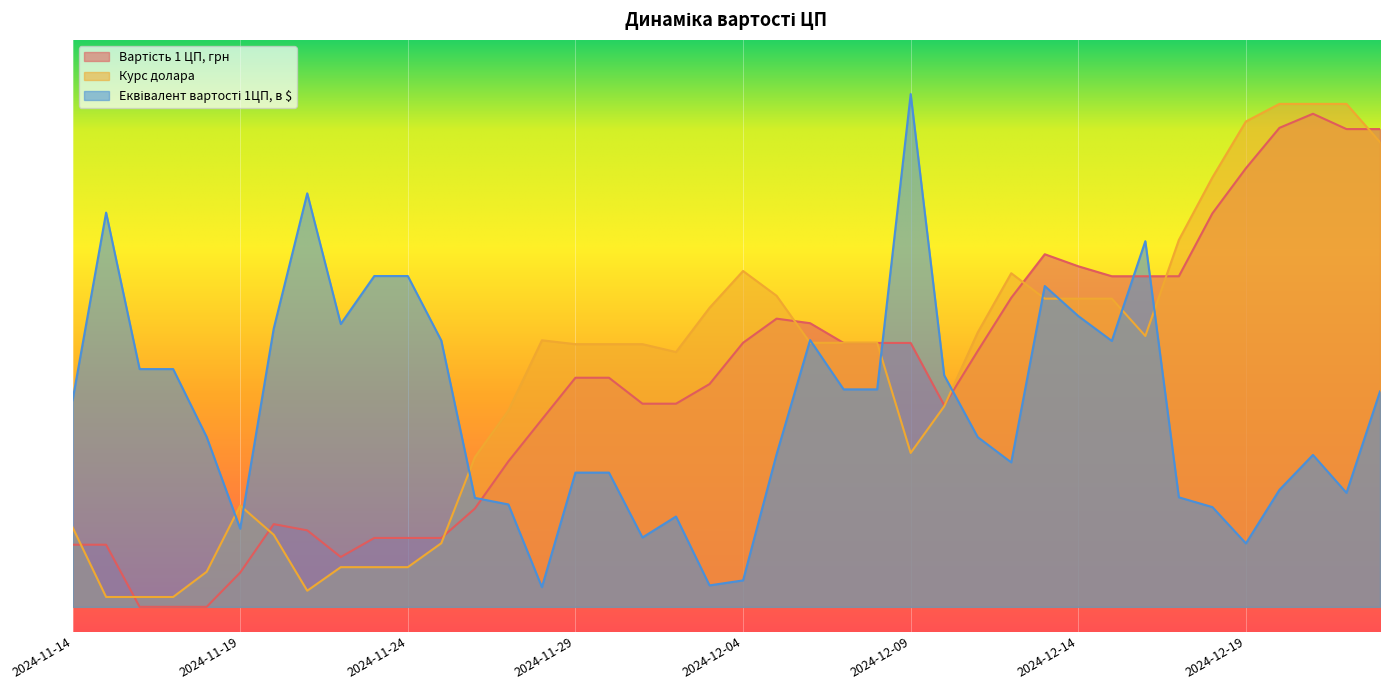

How many categories are shown in the chart?

40